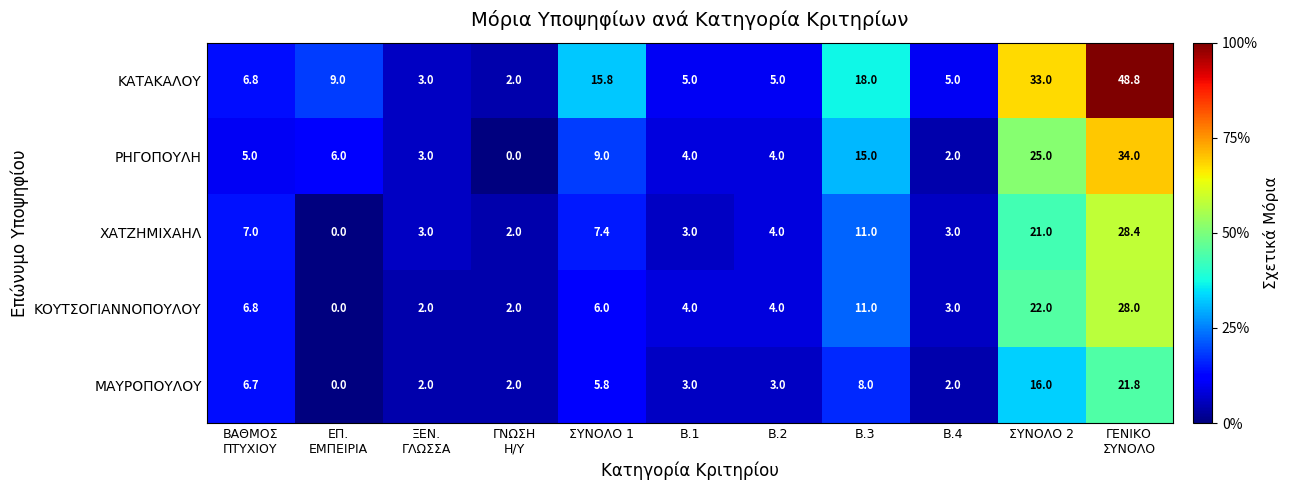

How many positive values does the ΜΑΥΡΟΠΟΥΛΟΥ series have?

10